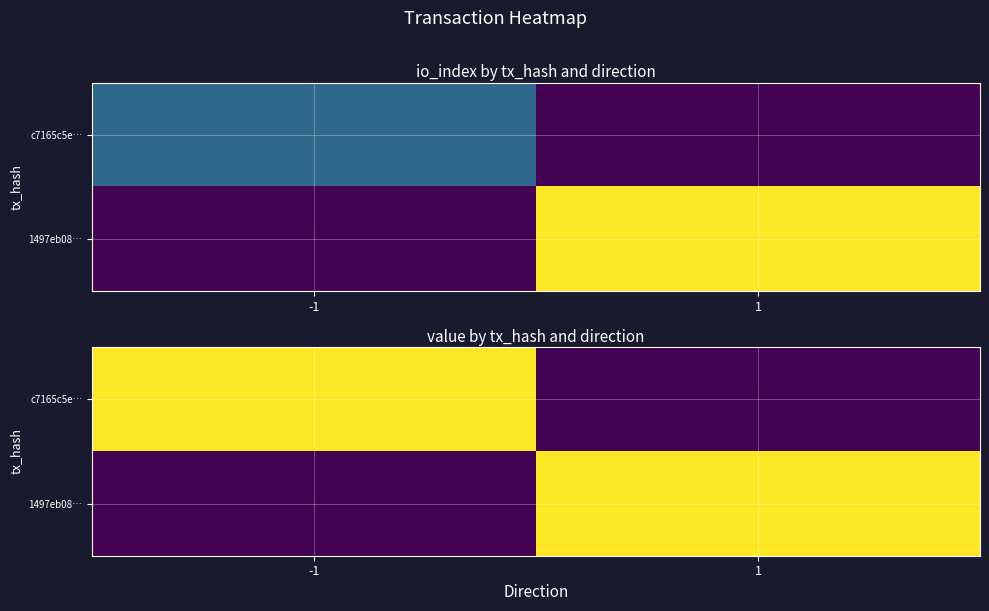

Count the number of categories in the chart.

2